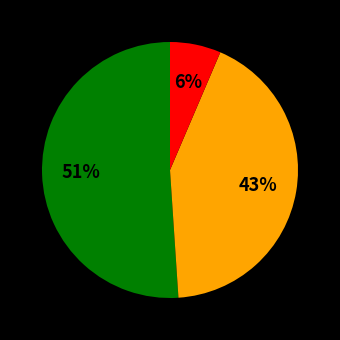

To the nearest percent, what is the average slice percentage?

33%